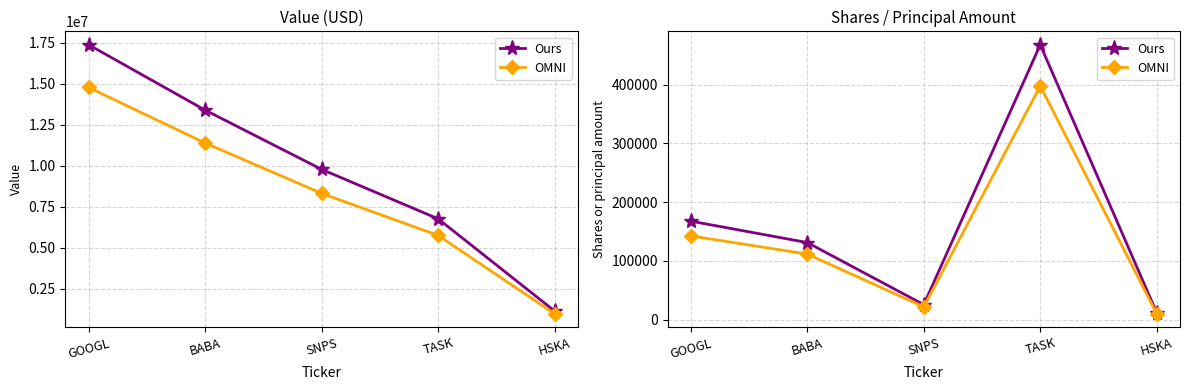

True or false: OMNI has a value of 157294.3 at BABA.

False